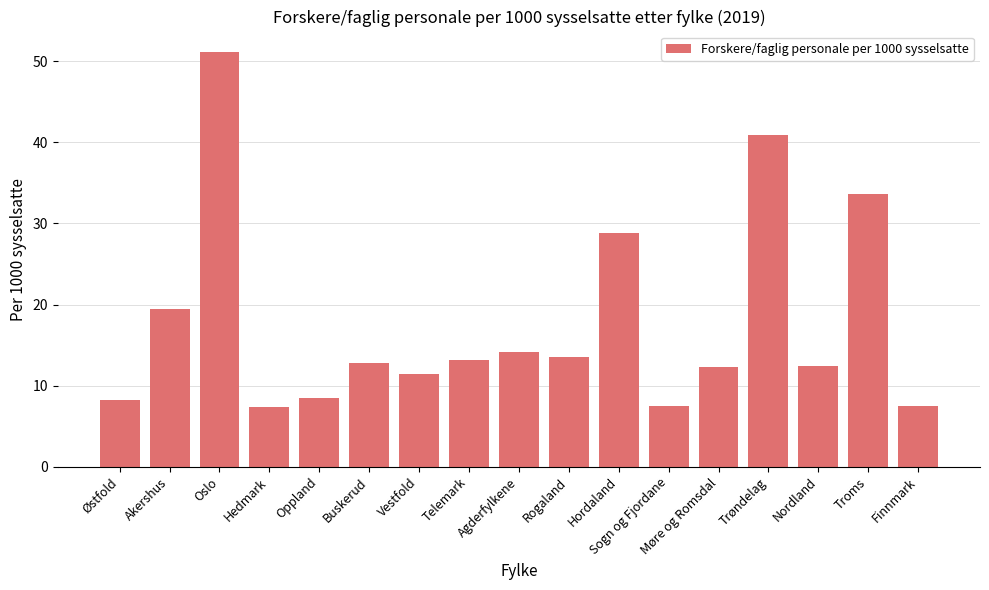

How many bars are there in total?

17